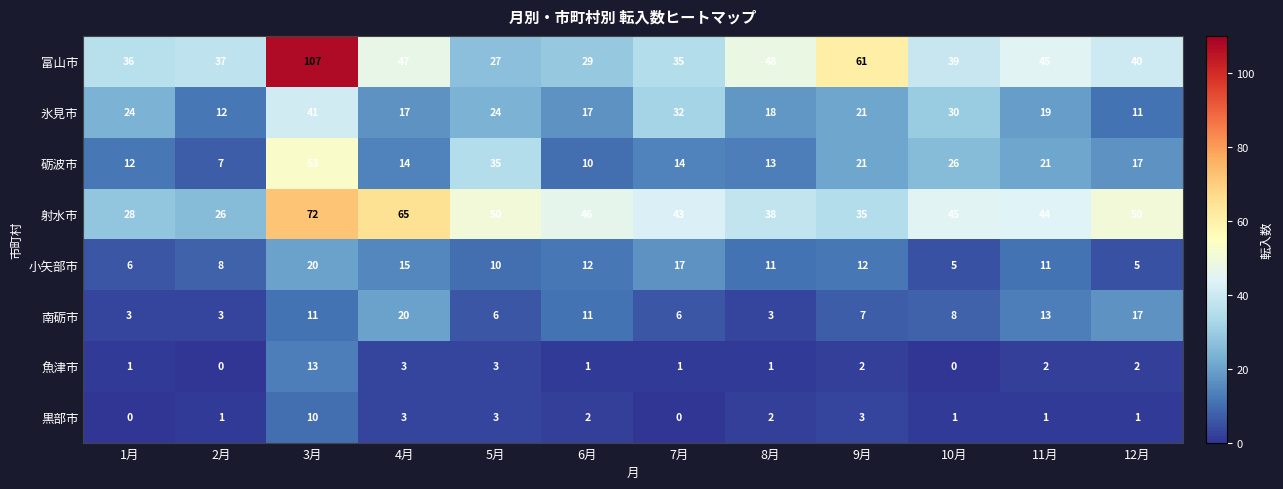

What is the difference between the 射水市 values at 7月 and 2月?

17